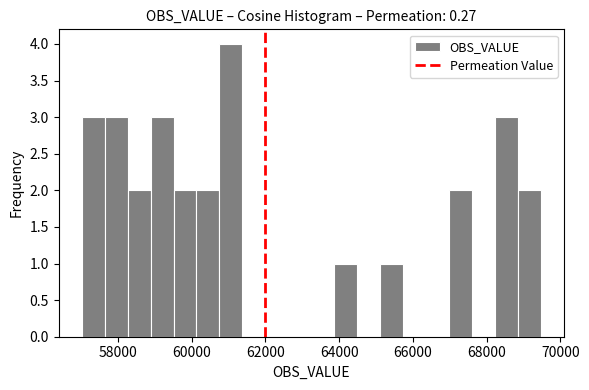

Around what value on the x-axis is the tallest bar? Give the approximate position of its centre, as read against the axis.

61000